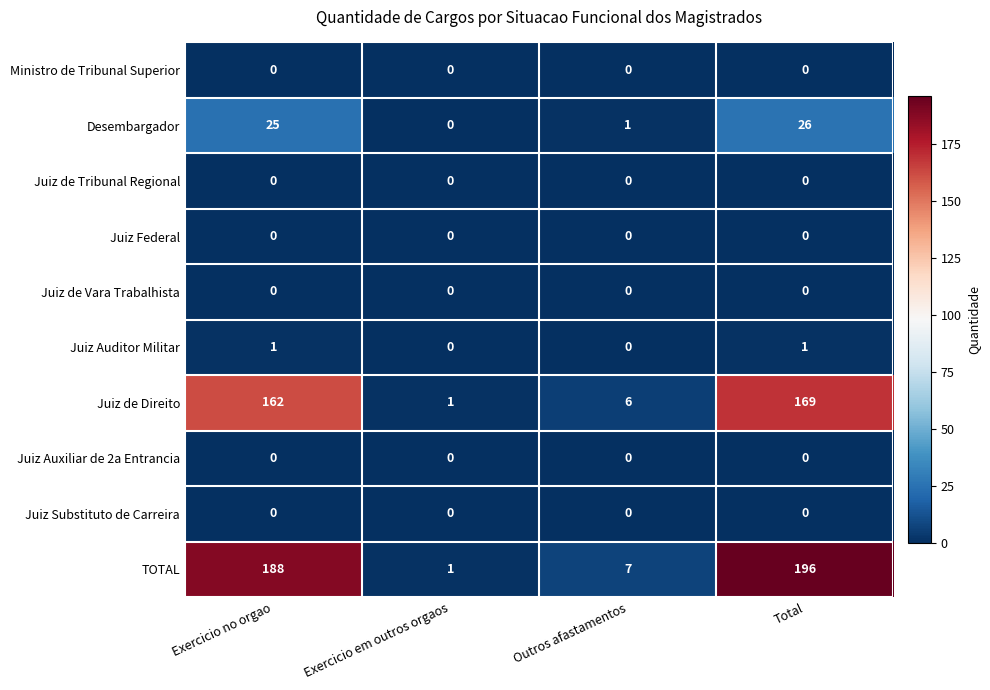

What is the difference between the highest and lowest values at Exercicio no orgao?

188